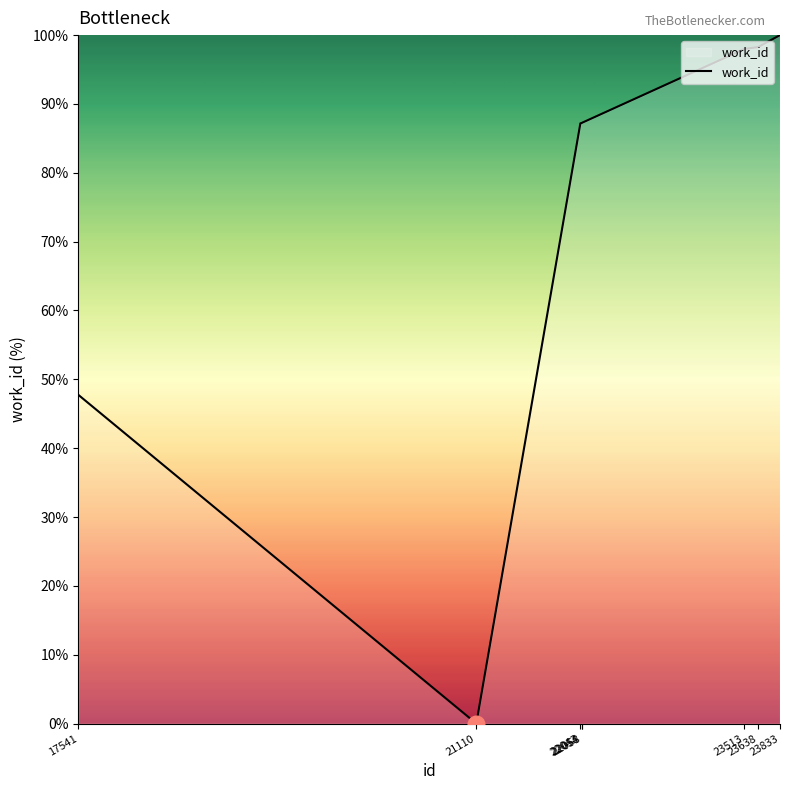

What is the sum of the values at 22043 and 22054?

174.4